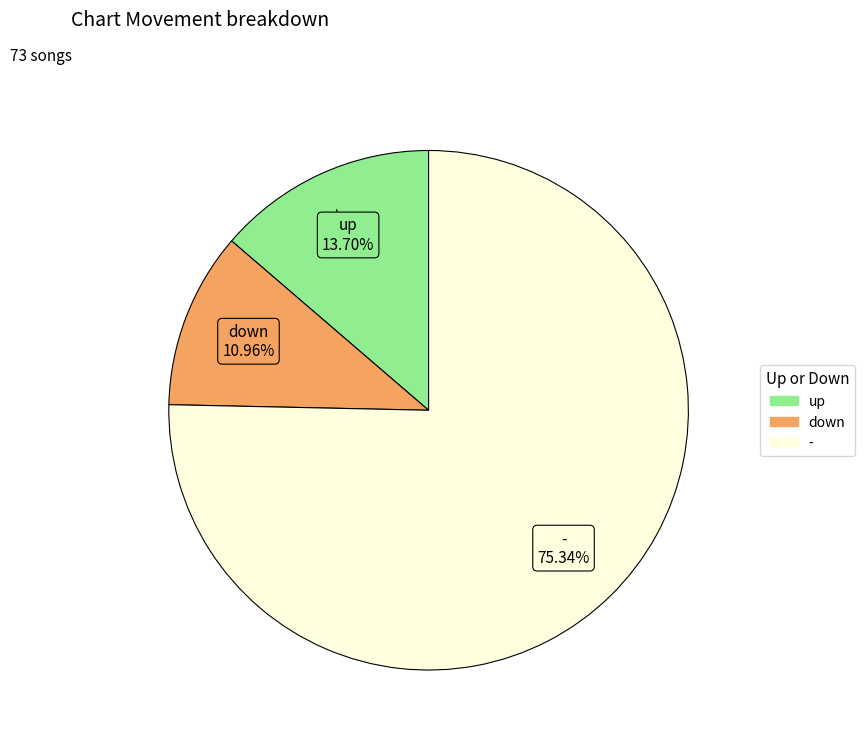

True or false: - accounts for 70% of the total.

False